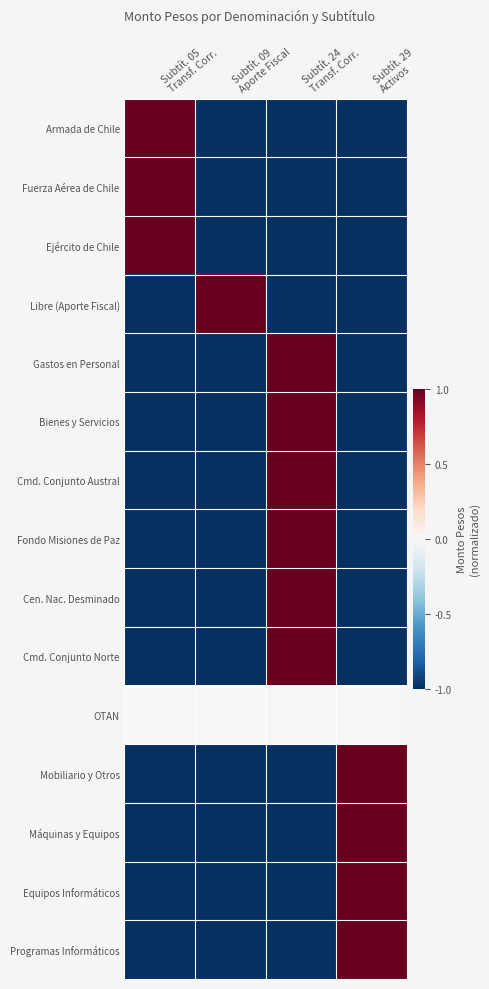

What is the greatest value displayed?

1